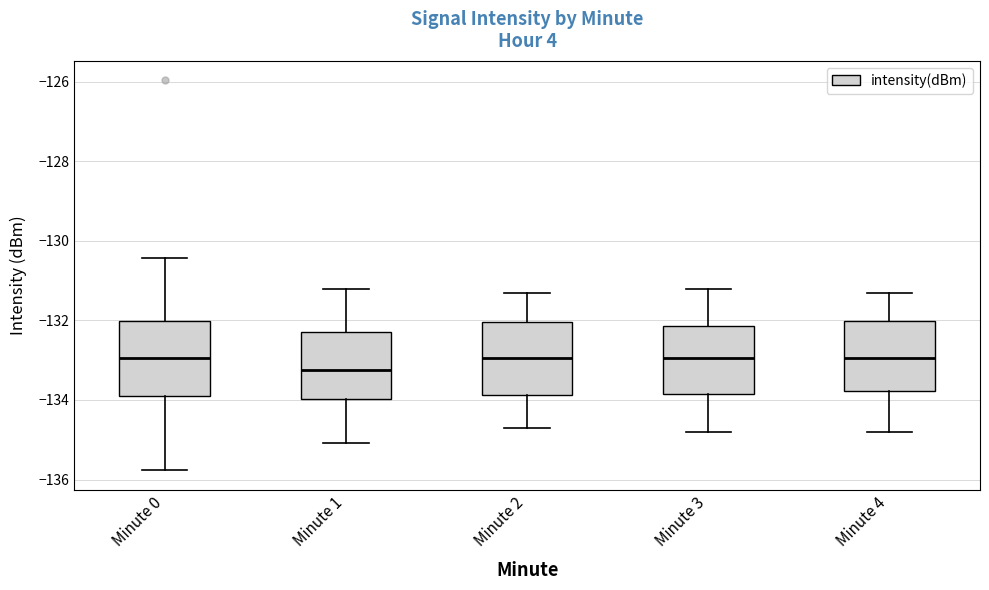

Where is the lower edge of the box for Minute 4 on the y-axis? The values are not printed on the chart, so give them approximately, as read against the axis.

-133.8